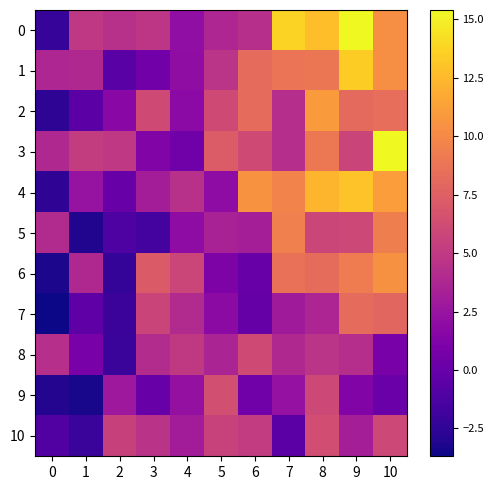

Rank the series at 2 from lowest to highest value.

6, 8, 7, 5, 1, 4, 2, 9, 0, 3, 10